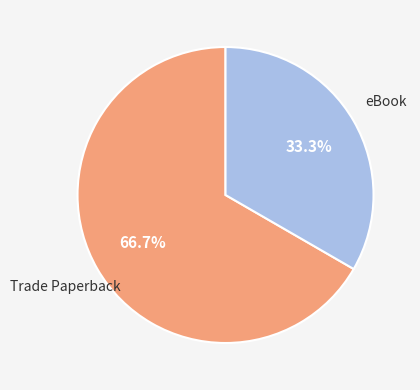

Does any single category account for the majority?

Yes